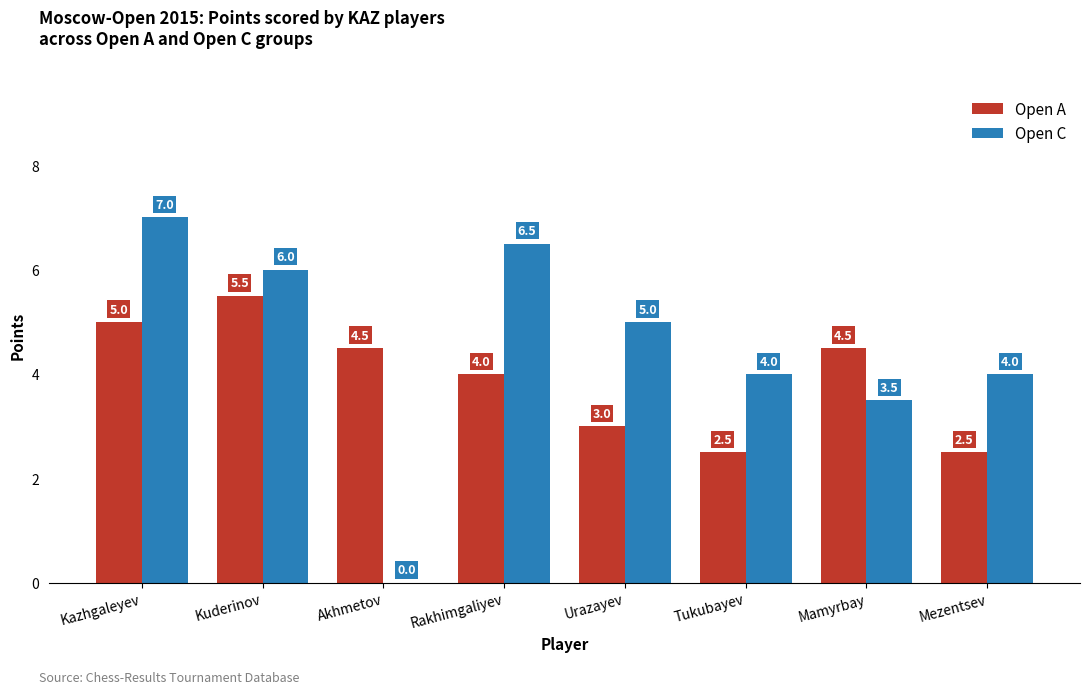

Does the chart contain stacked bars?

No